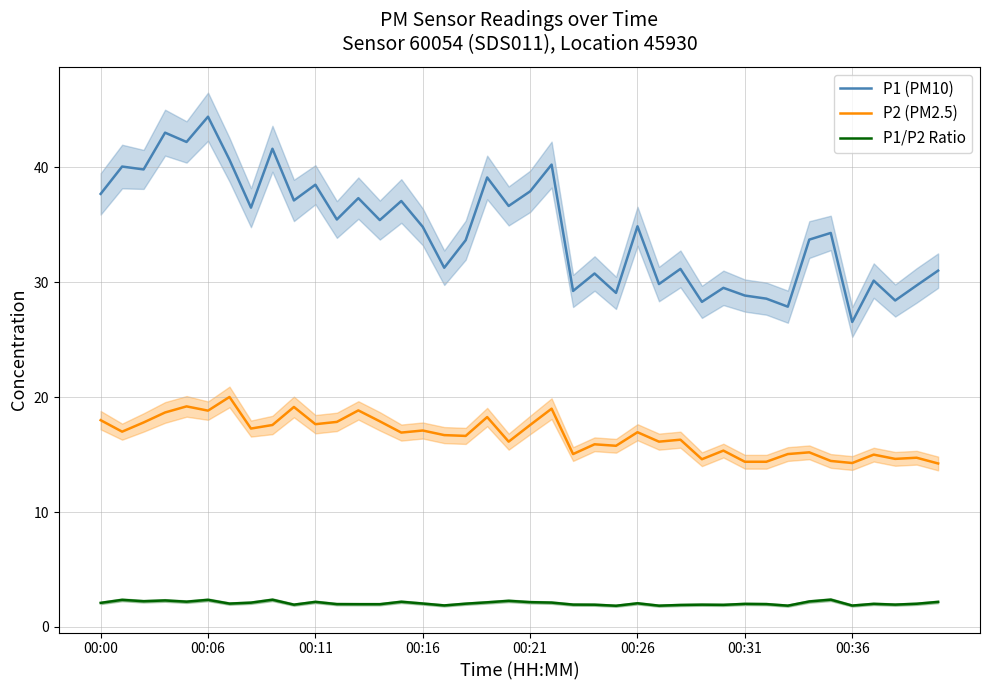

At how many categories does at least one series exceed 10?

40